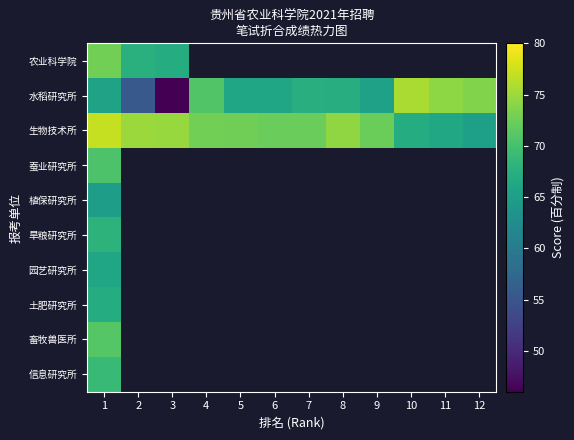

Where is 畜牧兽医所 nearest to the value 71?

1